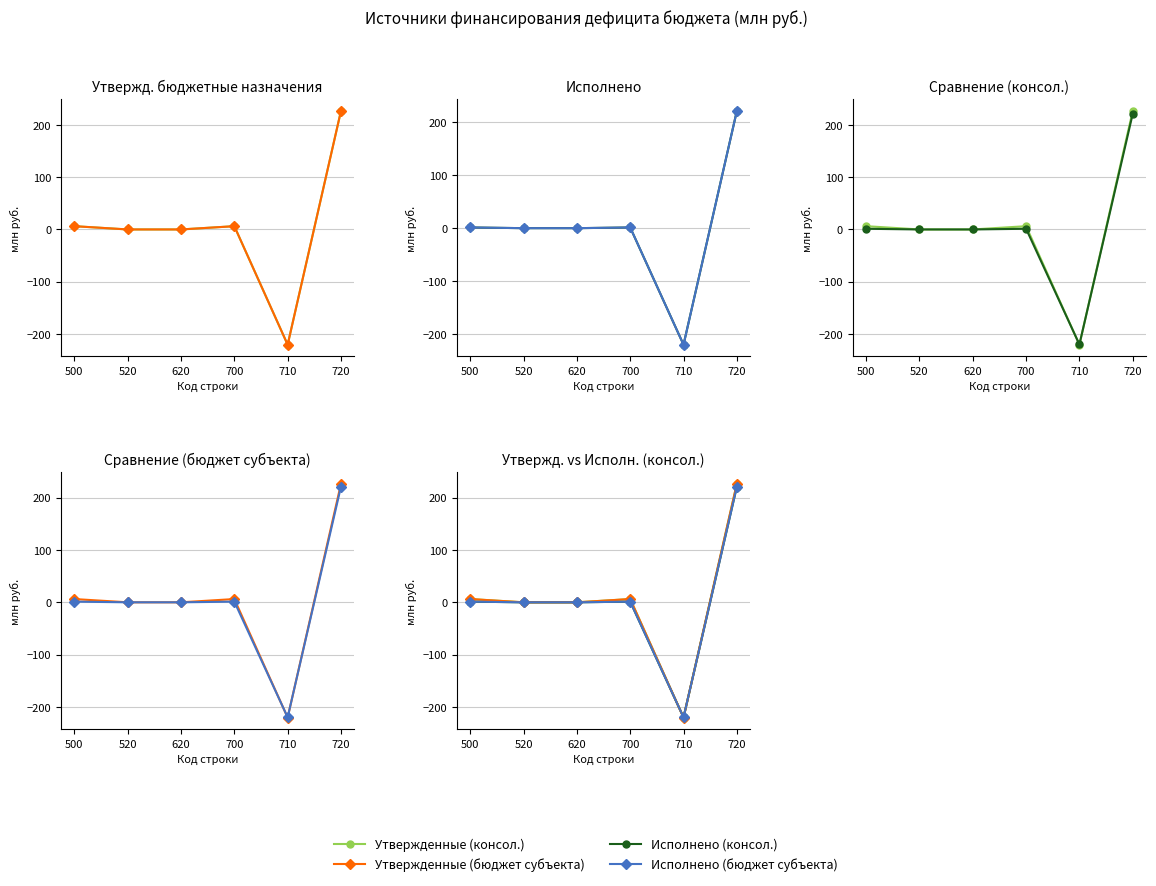

At how many categories does at least one series exceed 123?

1